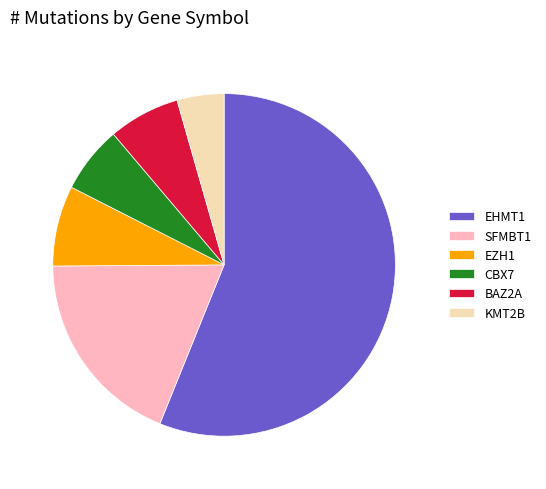

Which has a higher value, KMT2B or EHMT1?

EHMT1